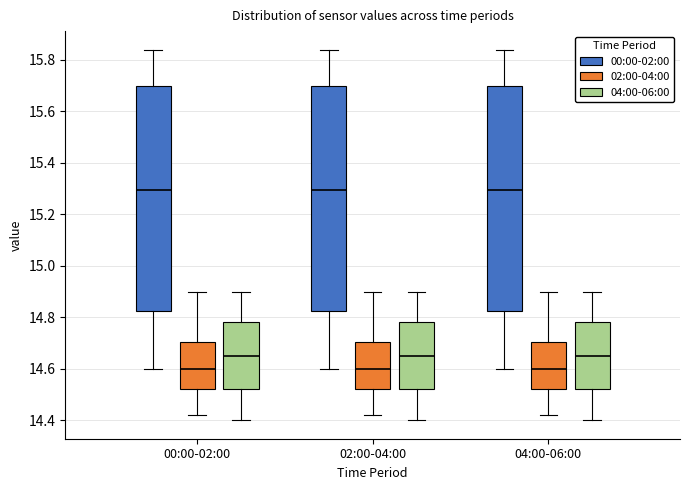

Reading left to right, transcribe this box plot: for each box, give where its median line is, the range the box spans, and where its two whiskers end, as read against the y-axis. The values are not printed on the chart, so give them approximately, as read against the axis.

00:00-02:00 (00:00-02:00): median 15.30, box 14.82 to 15.70, whiskers 14.60 to 15.84
00:00-02:00 (02:00-04:00): median 14.60, box 14.52 to 14.70, whiskers 14.42 to 14.90
00:00-02:00 (04:00-06:00): median 14.66, box 14.52 to 14.78, whiskers 14.40 to 14.90
02:00-04:00 (00:00-02:00): median 15.30, box 14.82 to 15.70, whiskers 14.60 to 15.84
02:00-04:00 (02:00-04:00): median 14.60, box 14.52 to 14.70, whiskers 14.42 to 14.90
02:00-04:00 (04:00-06:00): median 14.66, box 14.52 to 14.78, whiskers 14.40 to 14.90
04:00-06:00 (00:00-02:00): median 15.30, box 14.82 to 15.70, whiskers 14.60 to 15.84
04:00-06:00 (02:00-04:00): median 14.60, box 14.52 to 14.70, whiskers 14.42 to 14.90
04:00-06:00 (04:00-06:00): median 14.66, box 14.52 to 14.78, whiskers 14.40 to 14.90